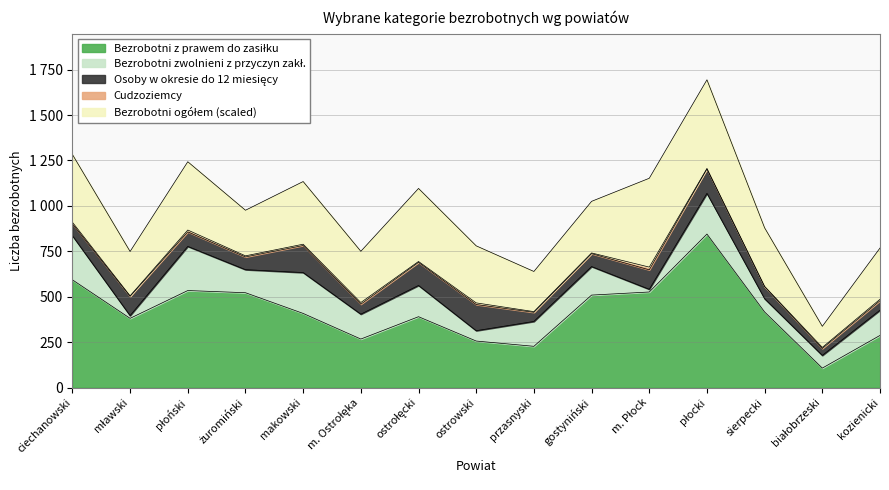

Which series has the largest range (max minus min)?

Bezrobotni z prawem do zasiłku